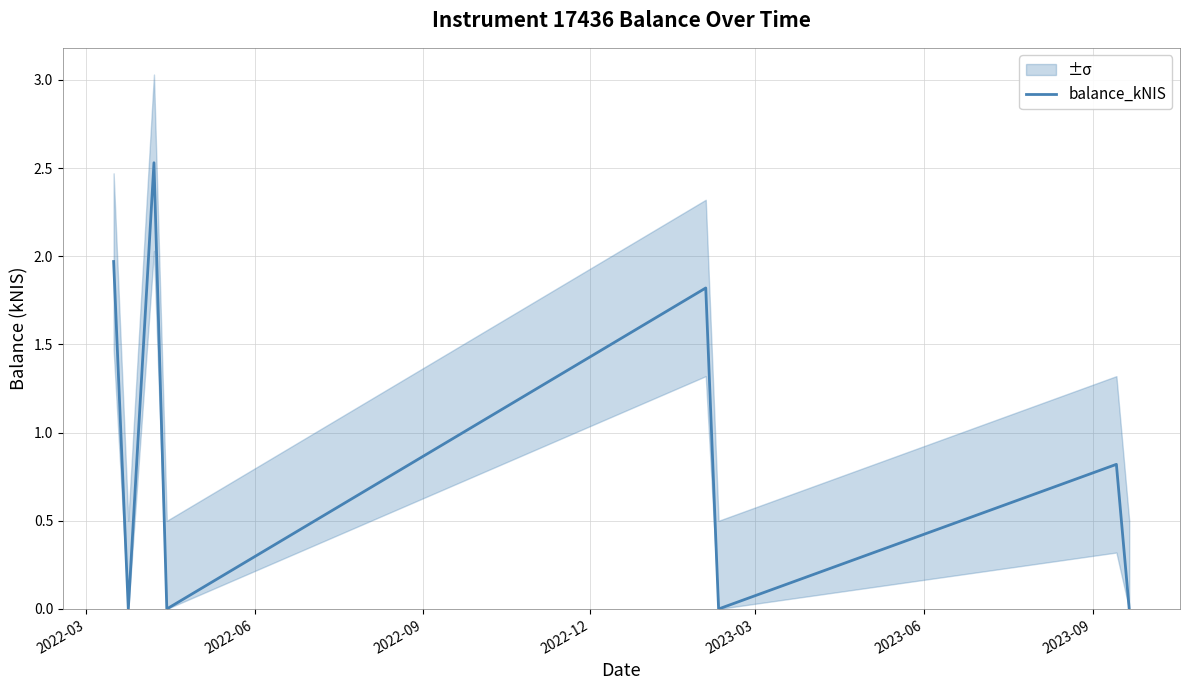

Reading right to left, extract all data points from this chart.

0.0	0.8	0.0	1.8	0.0	2.5	0.0	2.0